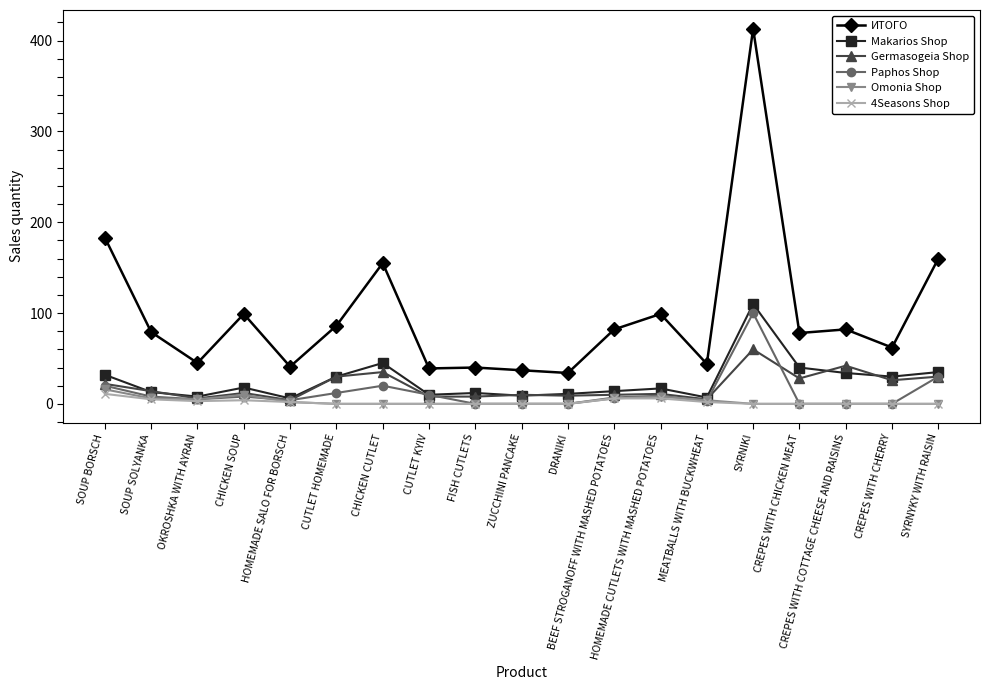

The value of ИТОГО at HOMEMADE CUTLETS WITH MASHED POTATOES is 25. True or false?

False